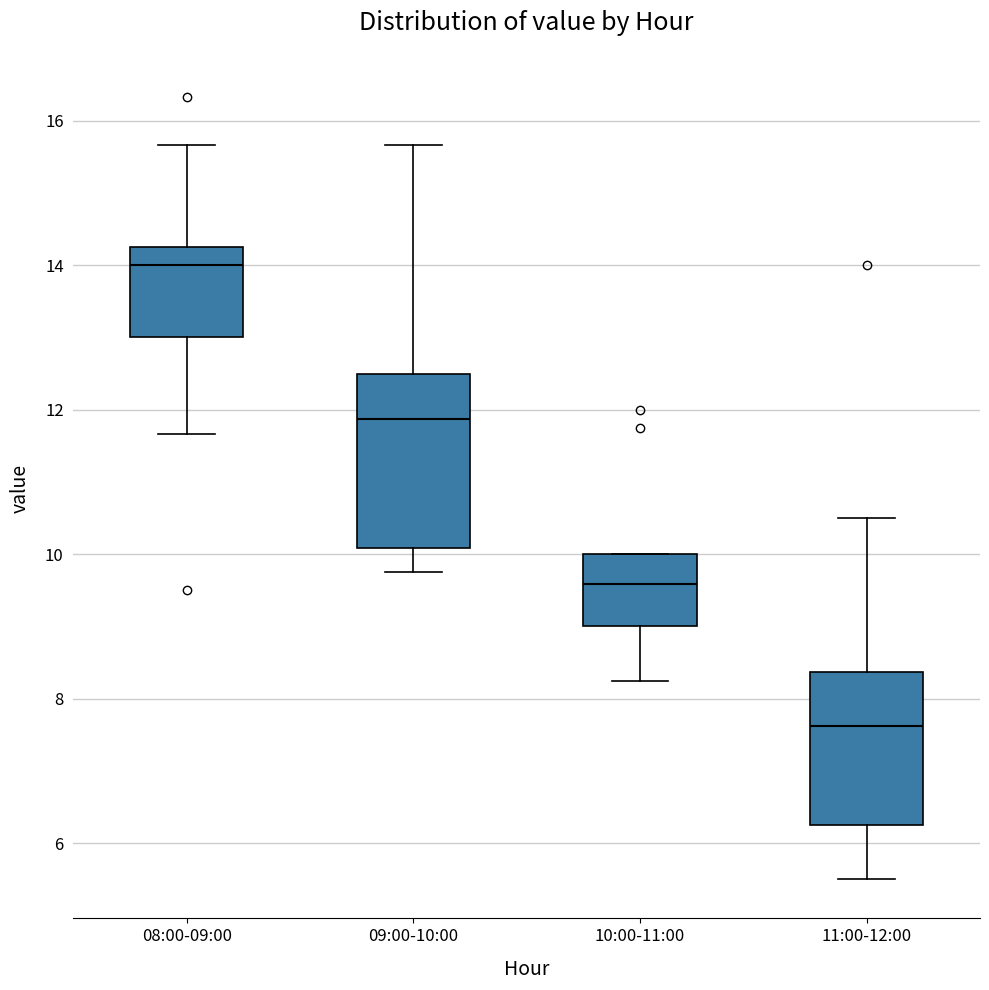

Which box is the tallest, from its lower edge to its upper edge?

09:00-10:00